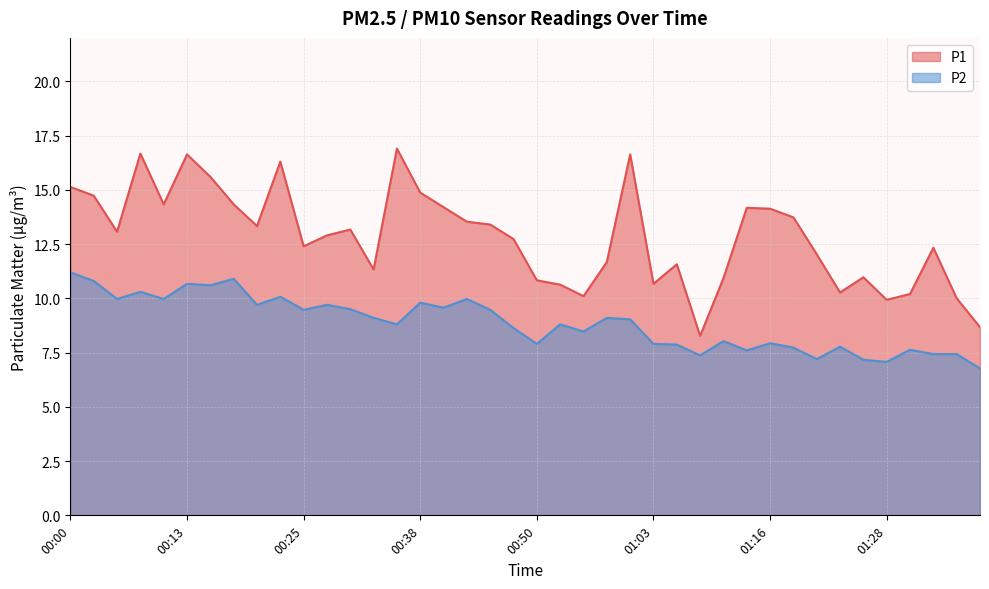

Where is P1 nearest to the value 12?

01:21